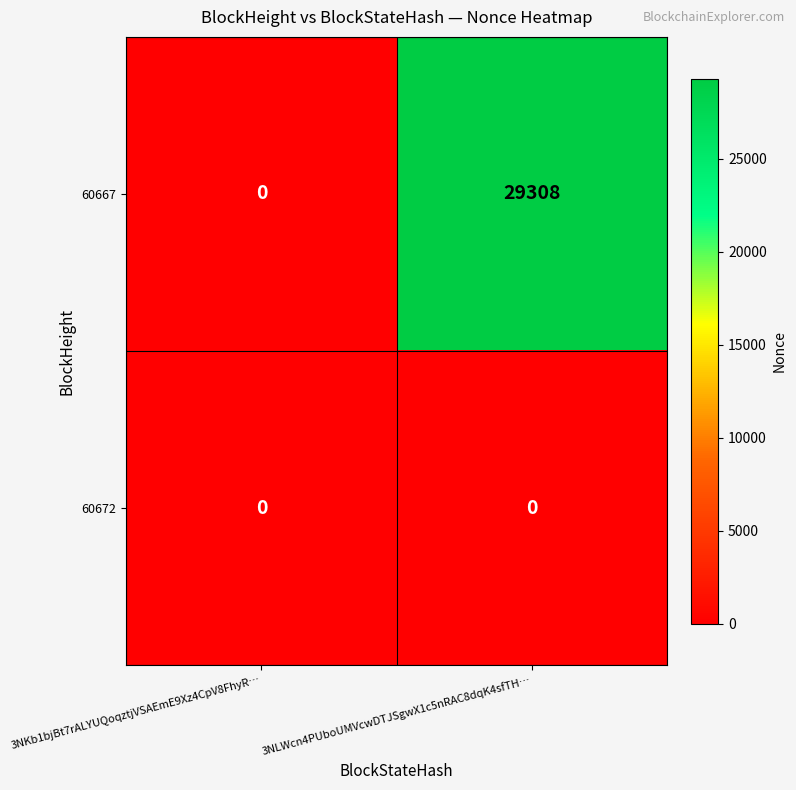

What is the sum of the 60667 values at 3NKb1bjBt7rALYUQoqztjVSAEmE9Xz4CpV8FhyR… and 3NLWcn4PUboUMVcwDTJSgwX1c5nRAC8dqK4sfTH…?

29308